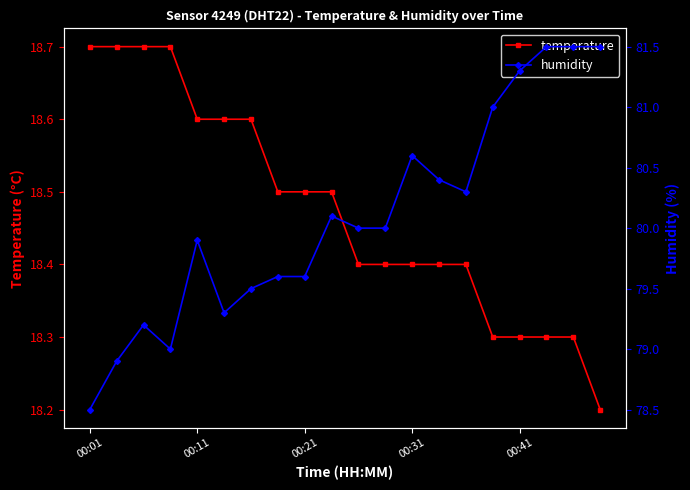

In humidity, how many points are higher than both neighbors (excluding endpoints)?

4